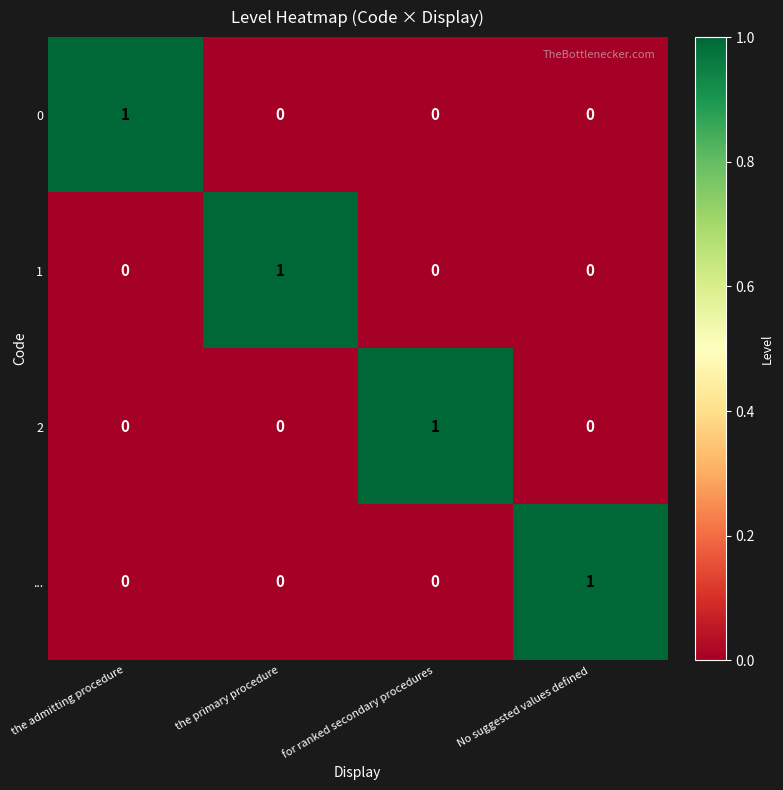

Reading right to left, transcribe all the data shown in this chart.

0: No suggested values defined=0	for ranked secondary procedures=0	the primary procedure=0	the admitting procedure=1
1: No suggested values defined=0	for ranked secondary procedures=0	the primary procedure=1	the admitting procedure=0
2: No suggested values defined=0	for ranked secondary procedures=1	the primary procedure=0	the admitting procedure=0
...: No suggested values defined=1	for ranked secondary procedures=0	the primary procedure=0	the admitting procedure=0